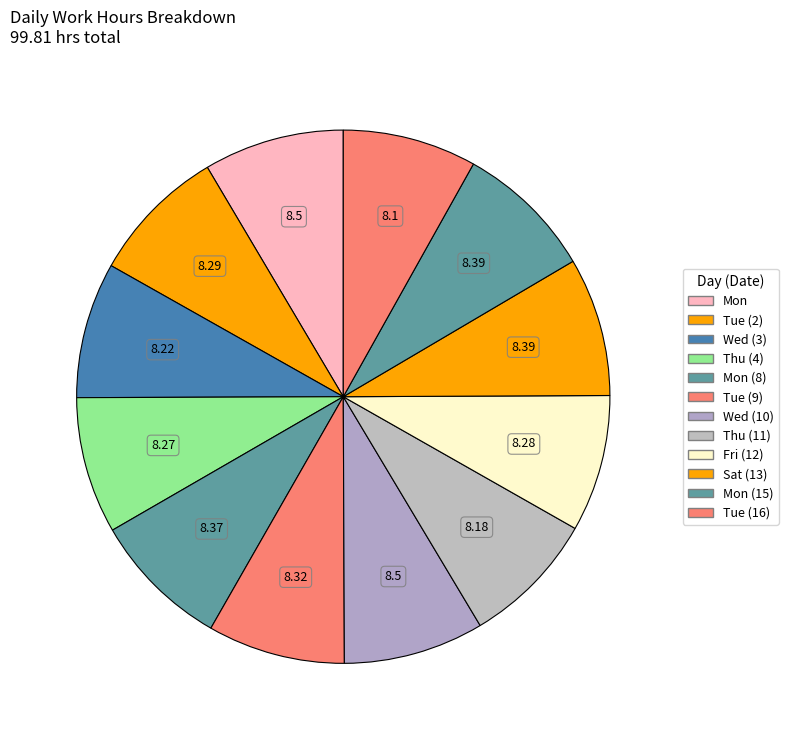

Rank the categories by value from lowest to highest.

Tue (16), Thu (11), Wed (3), Thu (4), Fri (12), Tue (2), Tue (9), Mon (8), Sat (13), Mon (15), Mon, Wed (10)